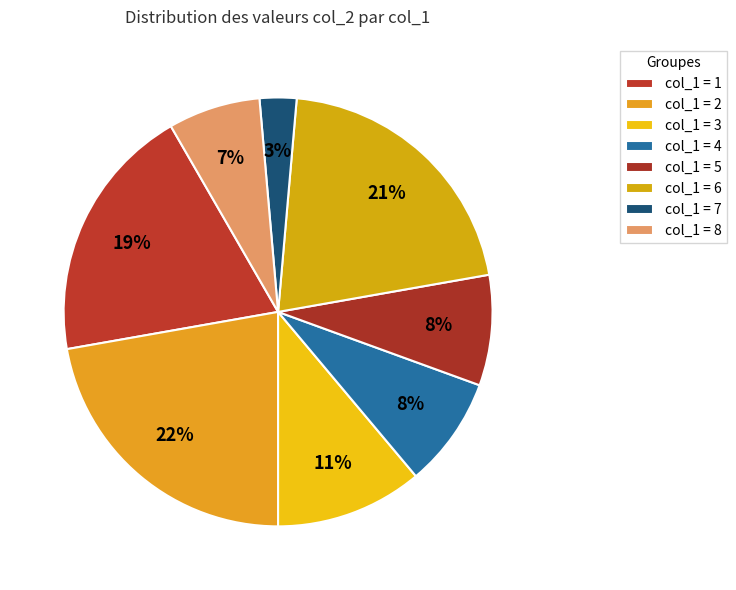

Count the number of slices in the pie.

8